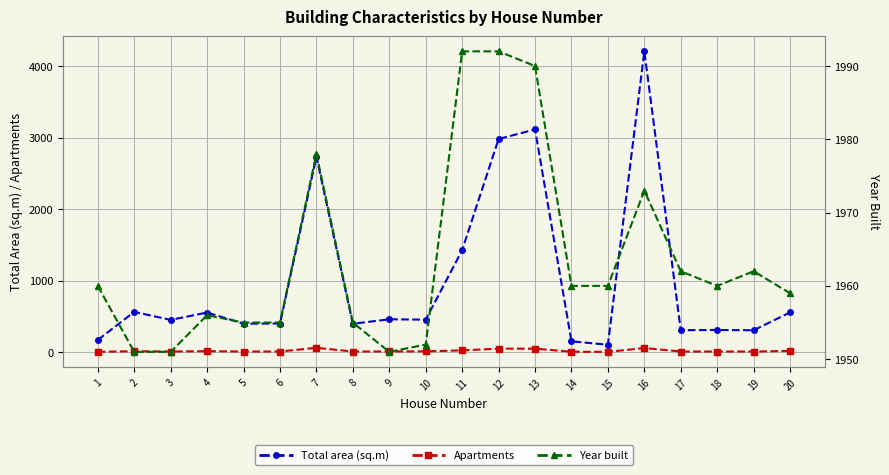

At which label is Year built closest to 1971?

16